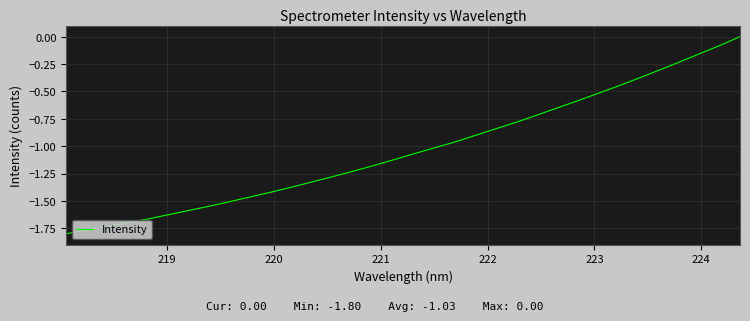

What is the difference between the maximum and minimum values?

1.8